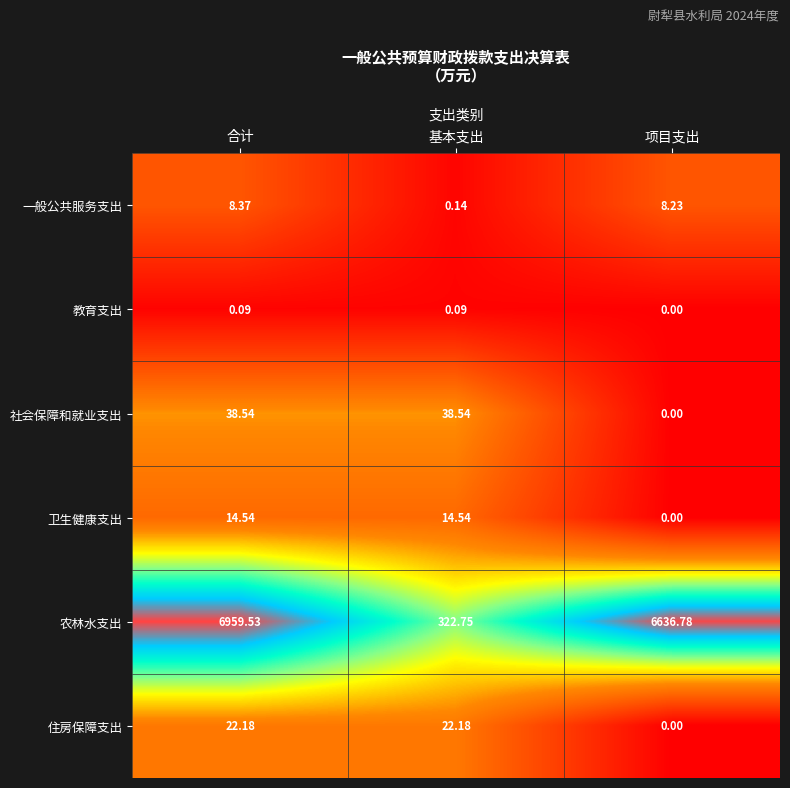

Is the value of 社会保障和就业支出 at 合计 greater than the value of 卫生健康支出 at 基本支出?

Yes